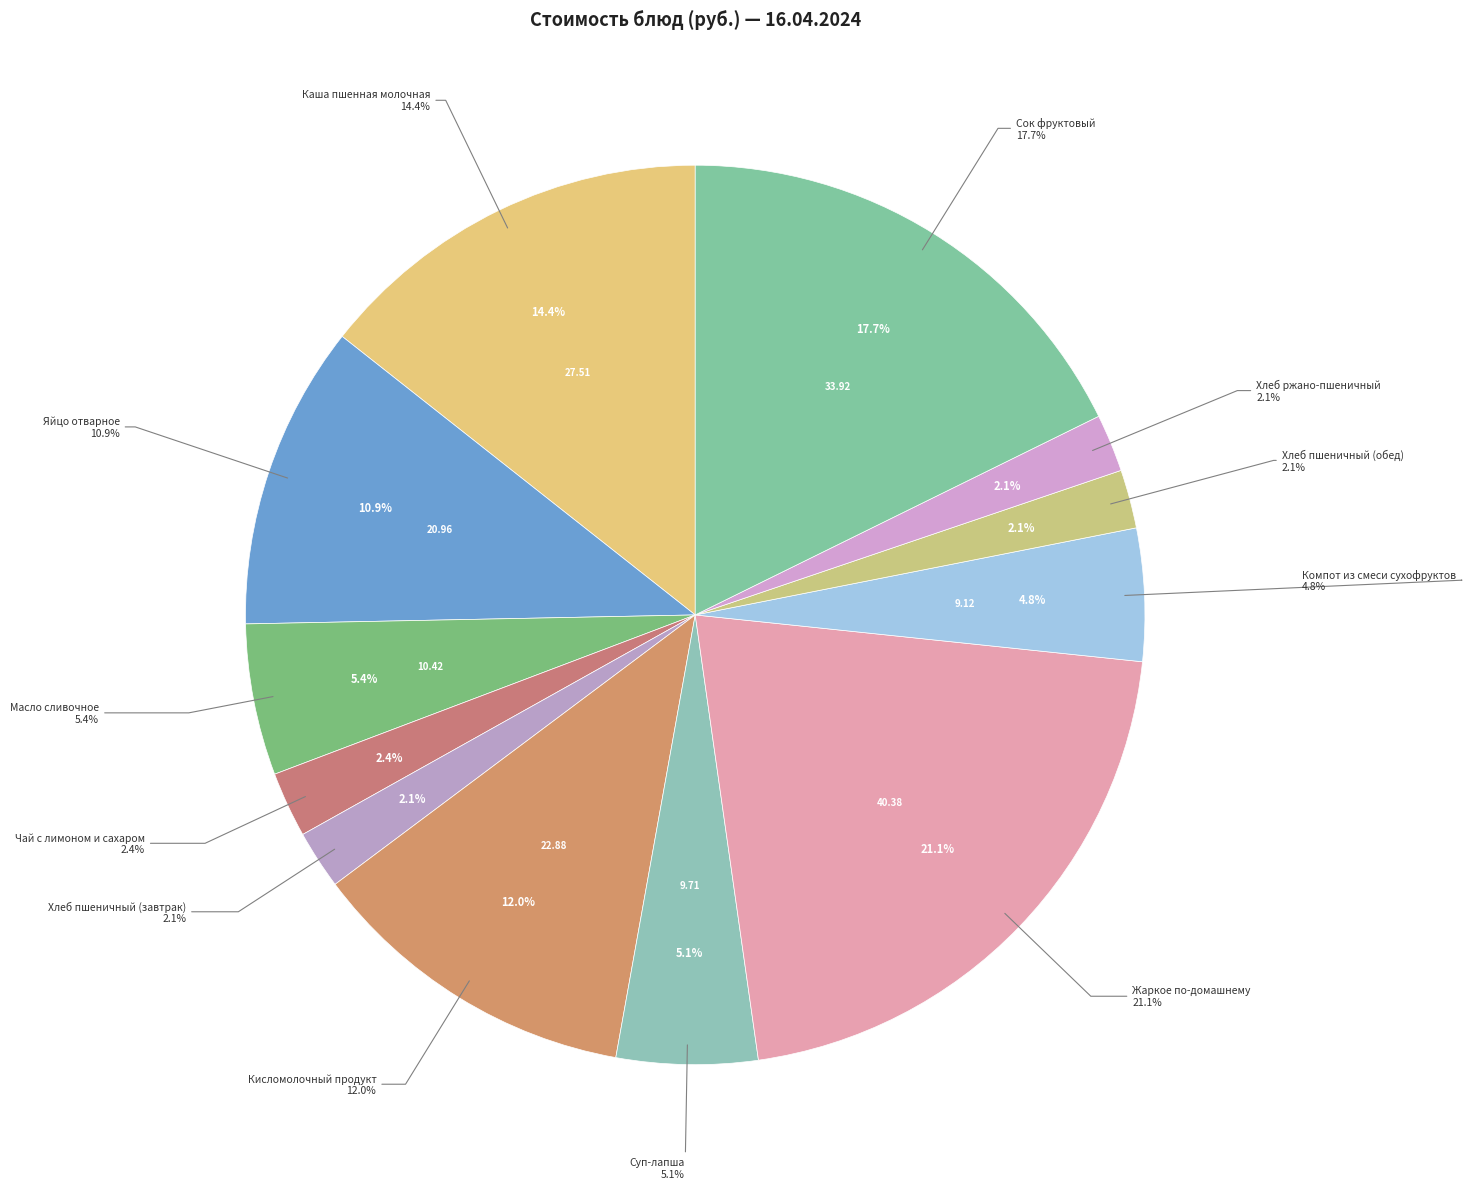

Does Хлеб пшеничный (завтрак) represent more than half of the total?

No